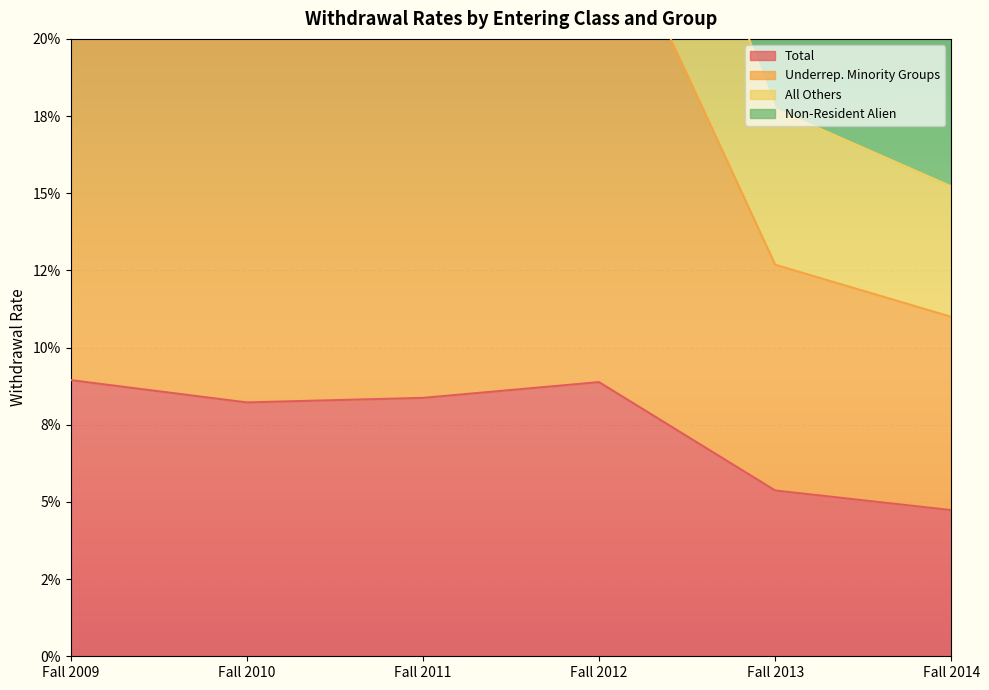

What is the spread (max minus min) of values at Fall 2011?

0.2